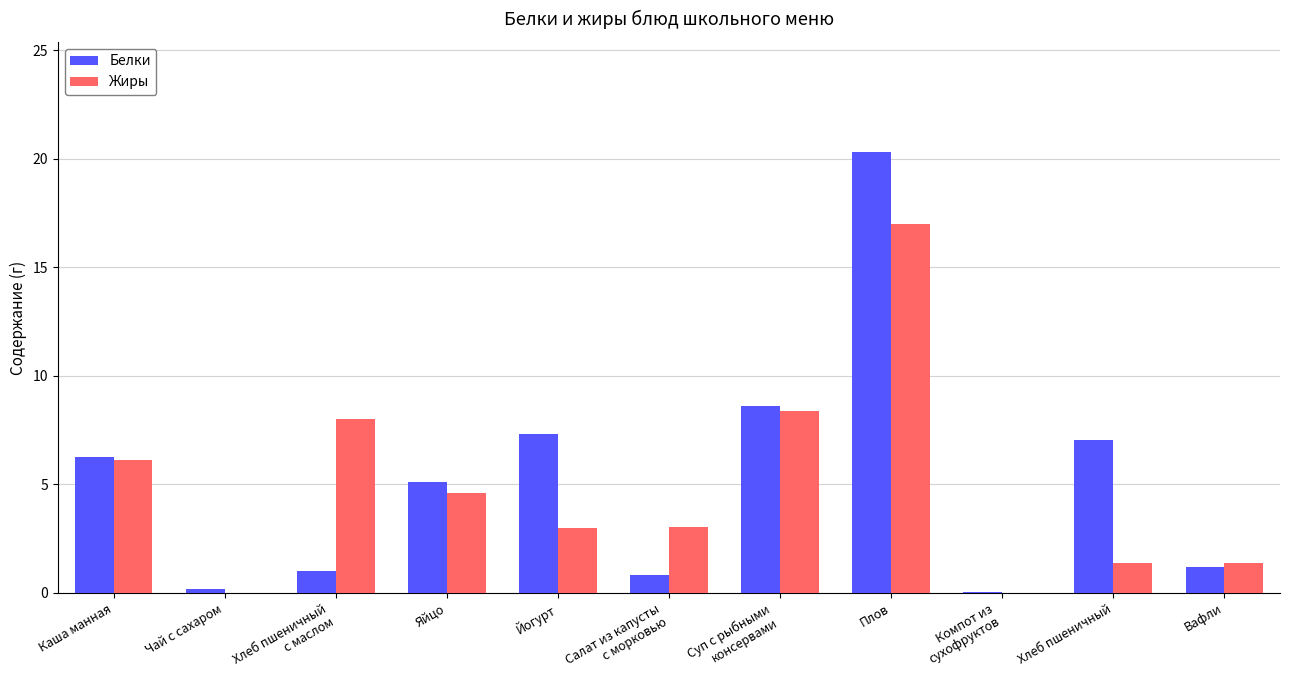

What is the total value across all series at Вафли?

2.6